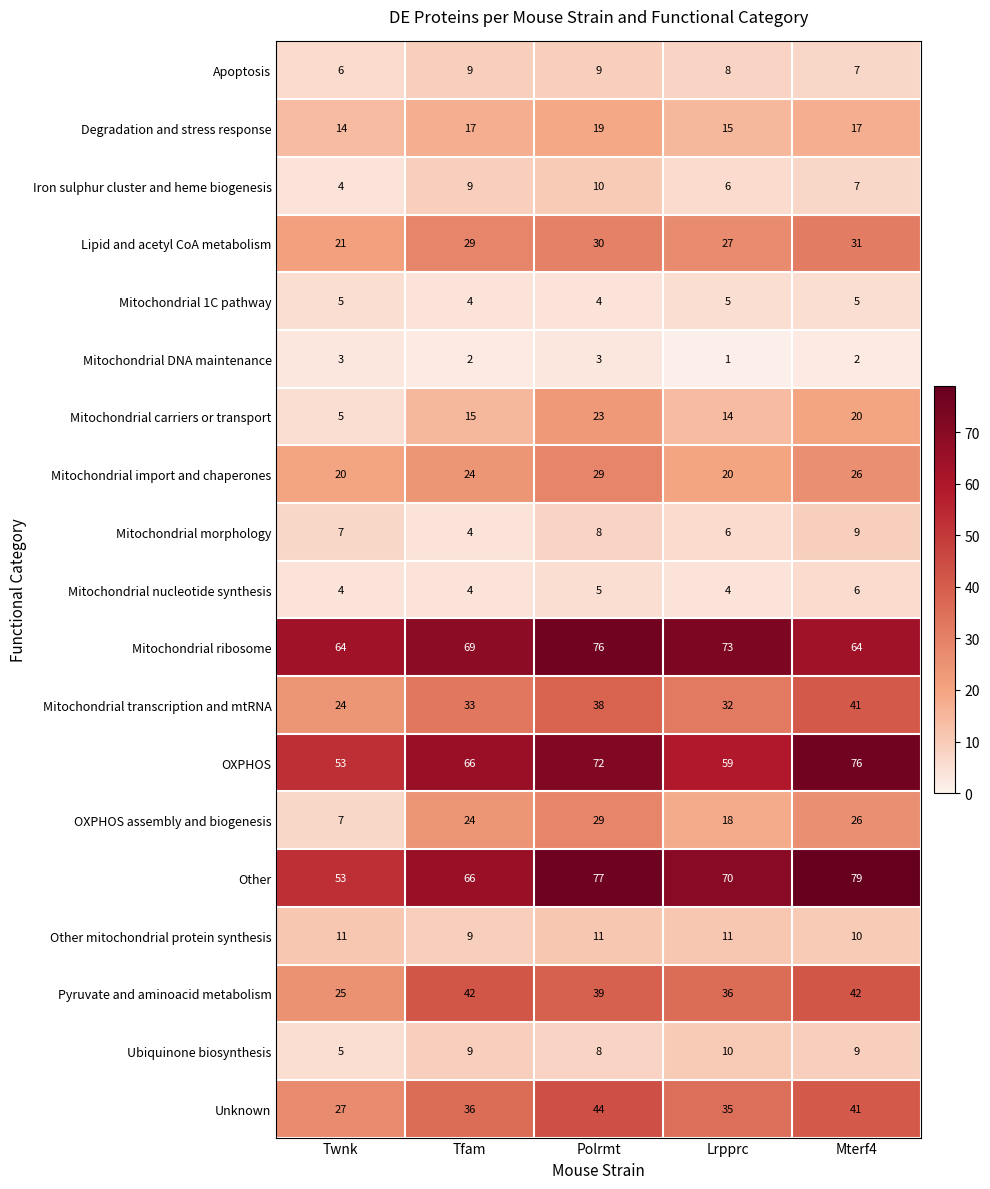

What is the total value across all series at Lrpprc?

450